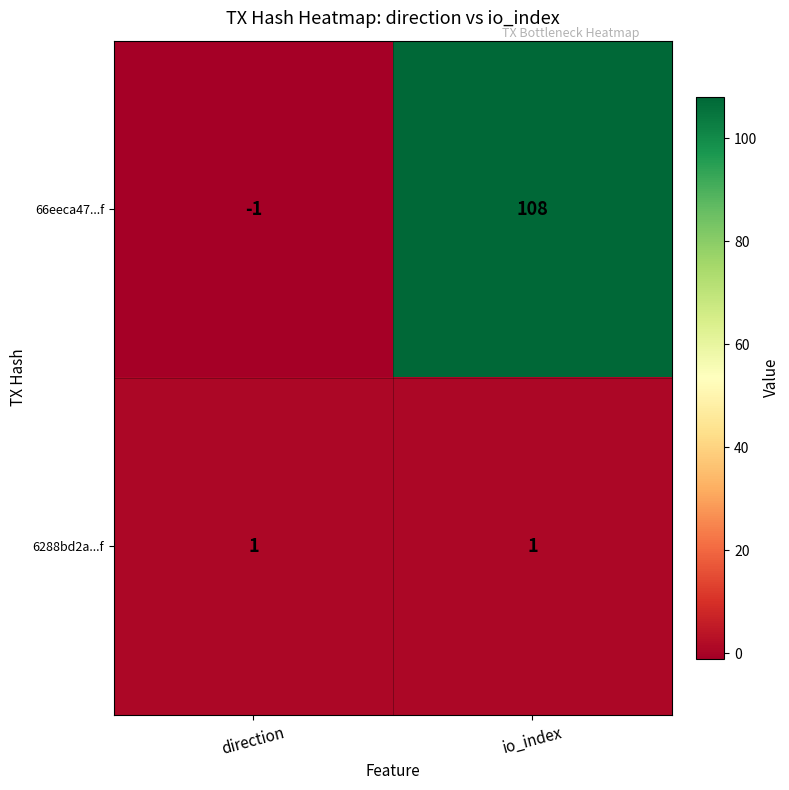

Which series has the largest range (max minus min)?

66eeca47...f